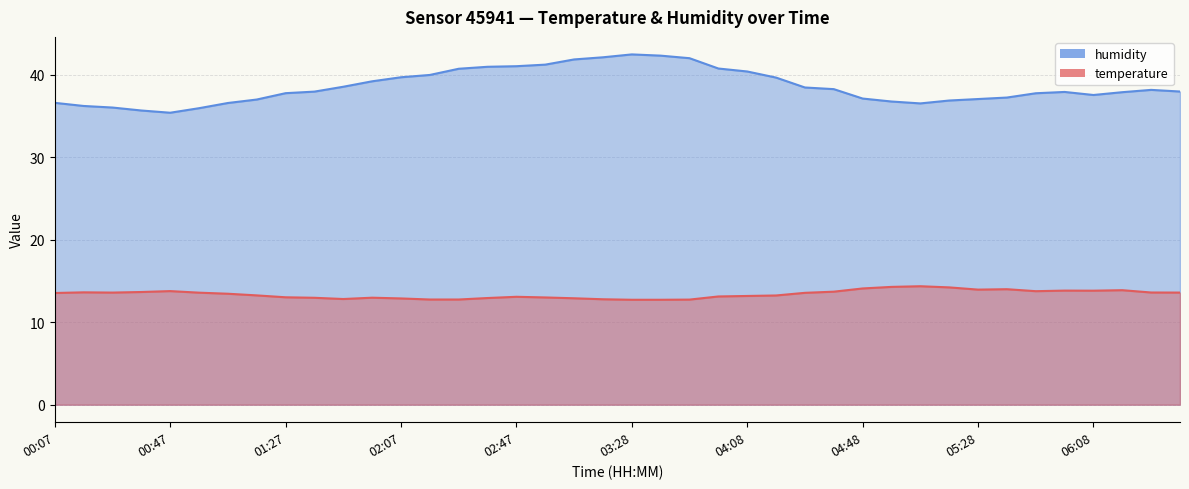

At which category does humidity reach its first local valley?

00:47